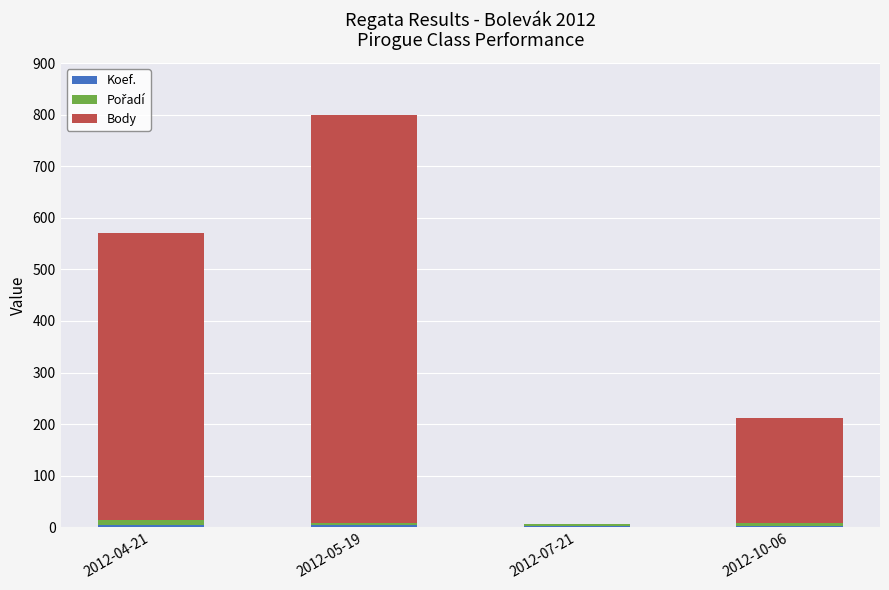

At which category is the sum across all series the highest?

2012-05-19